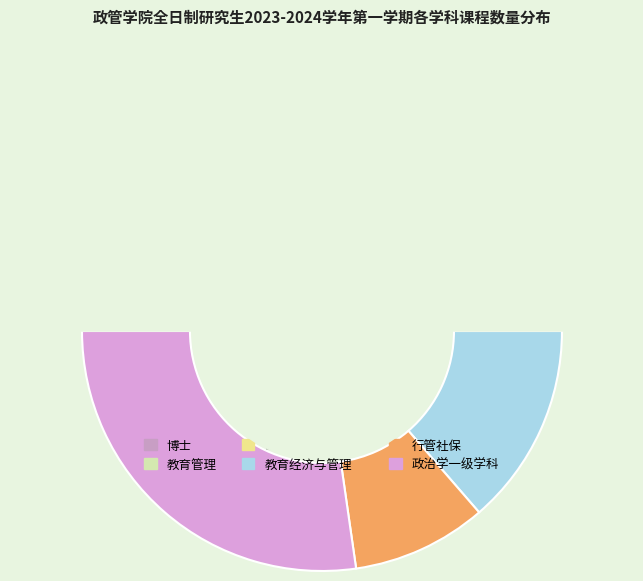

What is the change in value from 教育经济与管理 to 行管社保?

-2